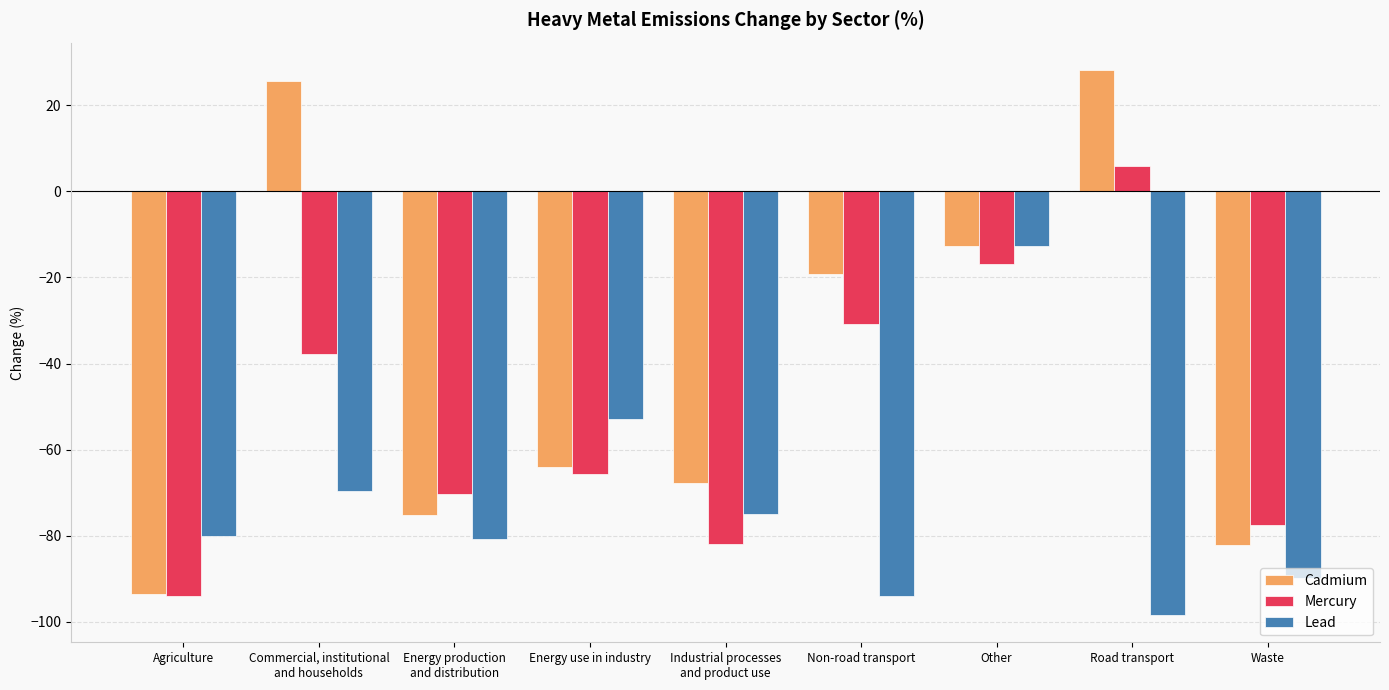

What is the value of the Mercury bar at the 6th from the left?

-30.9